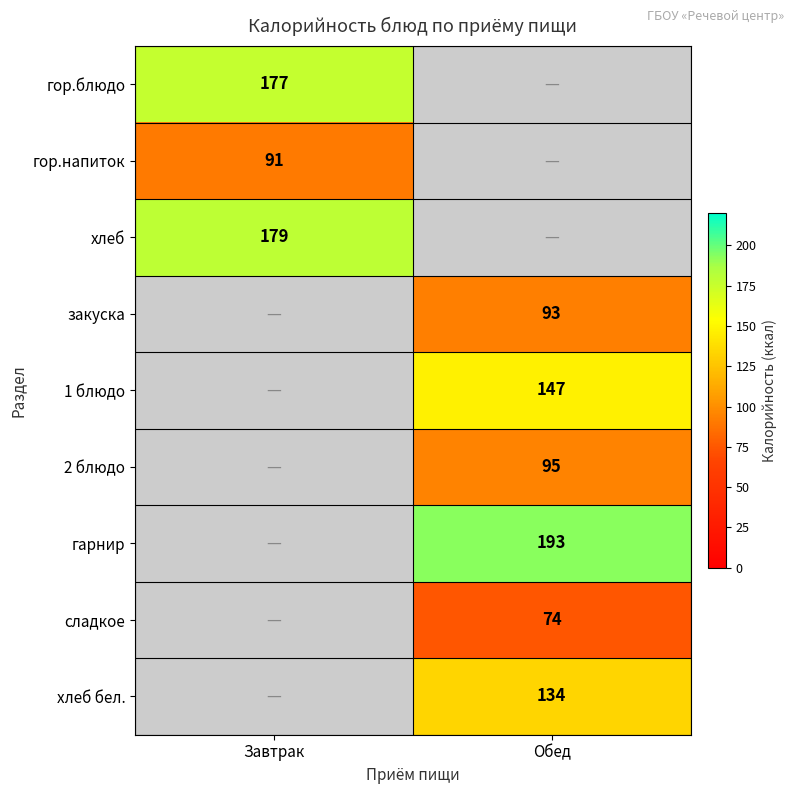

Is it true that хлеб equals 98 at Завтрак?

False